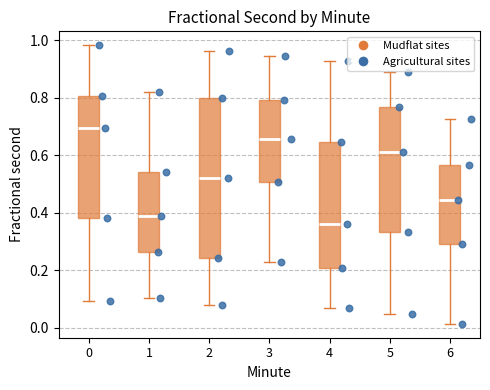

Reading left to right, read every box against the y-axis: the position of its median line, the range the box covers, and the ends of its whiskers. The values are not printed on the chart, so give them approximately, as read against the axis.

0: median 0.70, box 0.38 to 0.80, whiskers 0.10 to 0.98
1: median 0.38, box 0.26 to 0.54, whiskers 0.10 to 0.82
2: median 0.52, box 0.24 to 0.80, whiskers 0.08 to 0.96
3: median 0.66, box 0.50 to 0.80, whiskers 0.22 to 0.94
4: median 0.36, box 0.20 to 0.64, whiskers 0.06 to 0.92
5: median 0.62, box 0.34 to 0.76, whiskers 0.04 to 0.88
6: median 0.44, box 0.30 to 0.56, whiskers 0.02 to 0.72